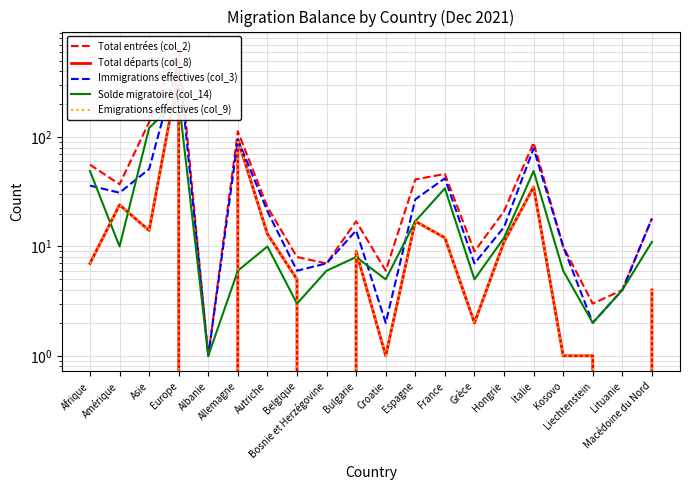

How many values in the Immigrations effectives (col_3) series are below 18?

10